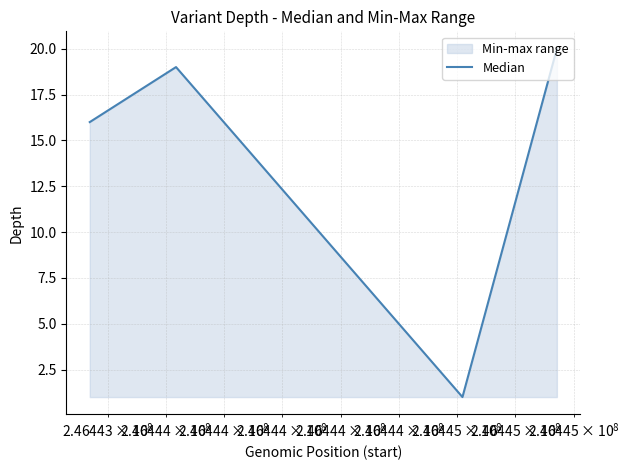

Does the chart have visible grid lines?

Yes